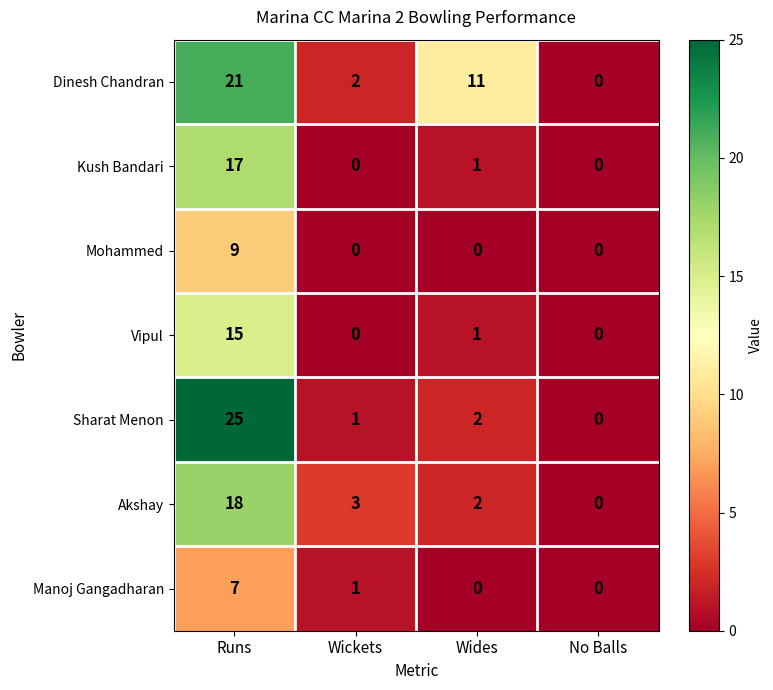

What is the sum of the Kush Bandari values at Runs and No Balls?

17